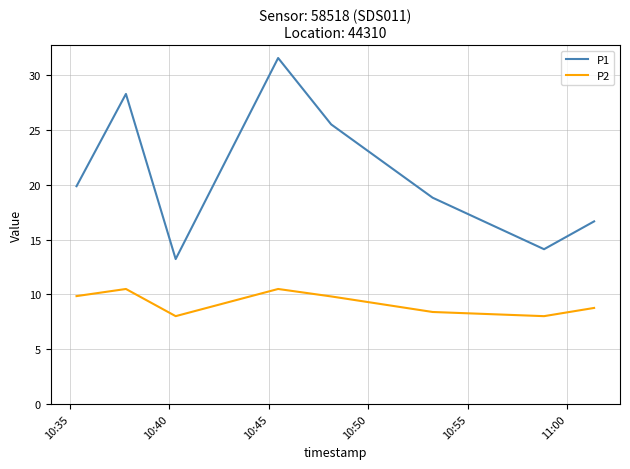

True or false: P2 and P1 cross at least once.

False